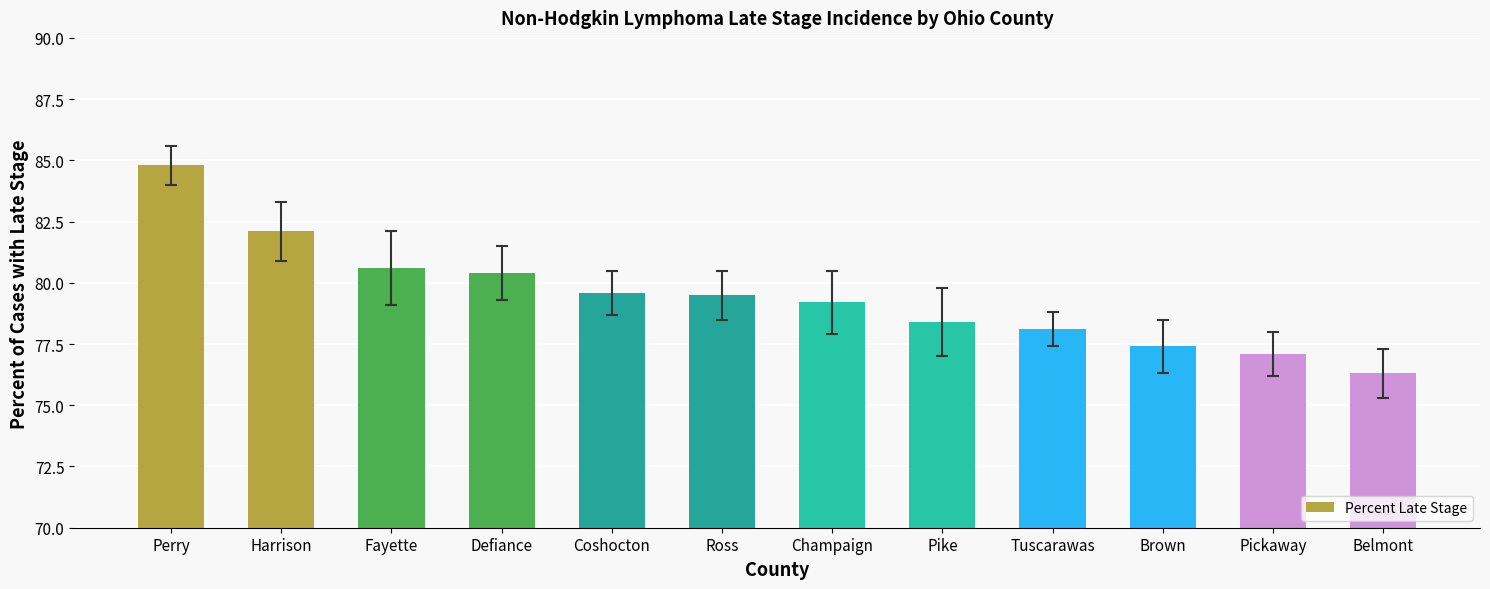

Reading right to left, what are all the values shown in this chart?

Belmont=76.3	Pickaway=77.1	Brown=77.4	Tuscarawas=78.1	Pike=78.4	Champaign=79.2	Ross=79.5	Coshocton=79.6	Defiance=80.4	Fayette=80.6	Harrison=82.1	Perry=84.8